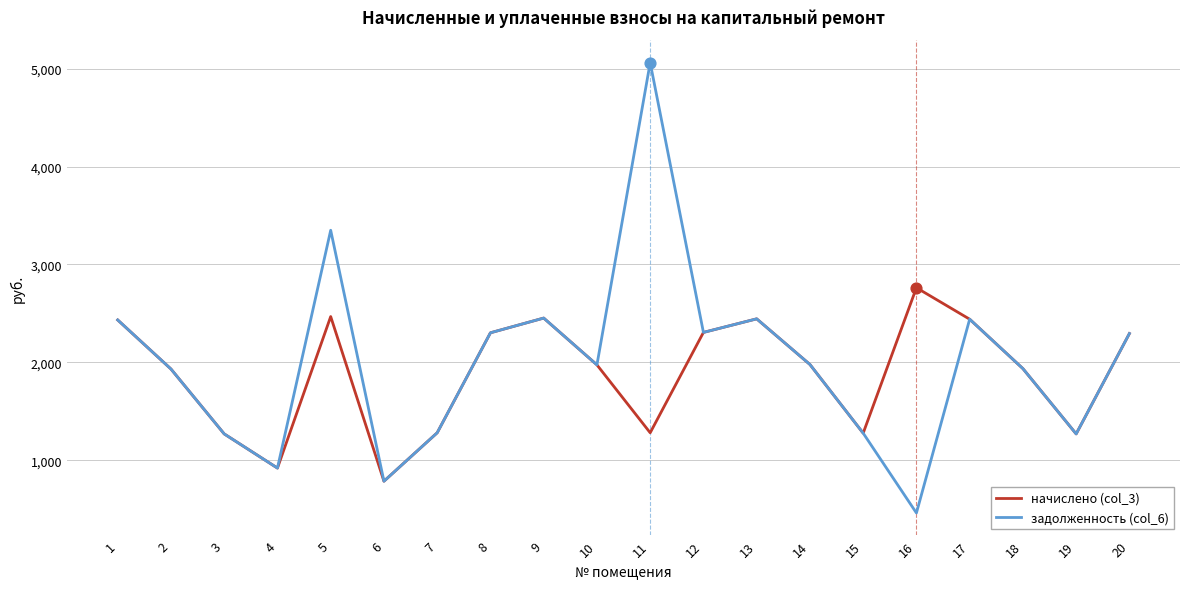

At how many categories does at least one series exceed 1353?

14